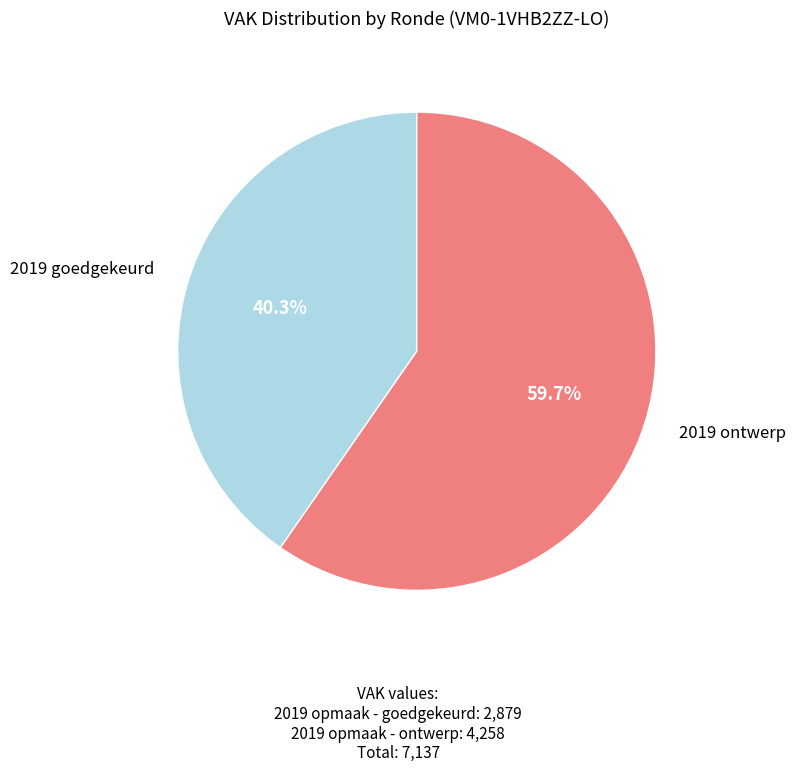

Is there any slice that represents more than half of the pie?

Yes